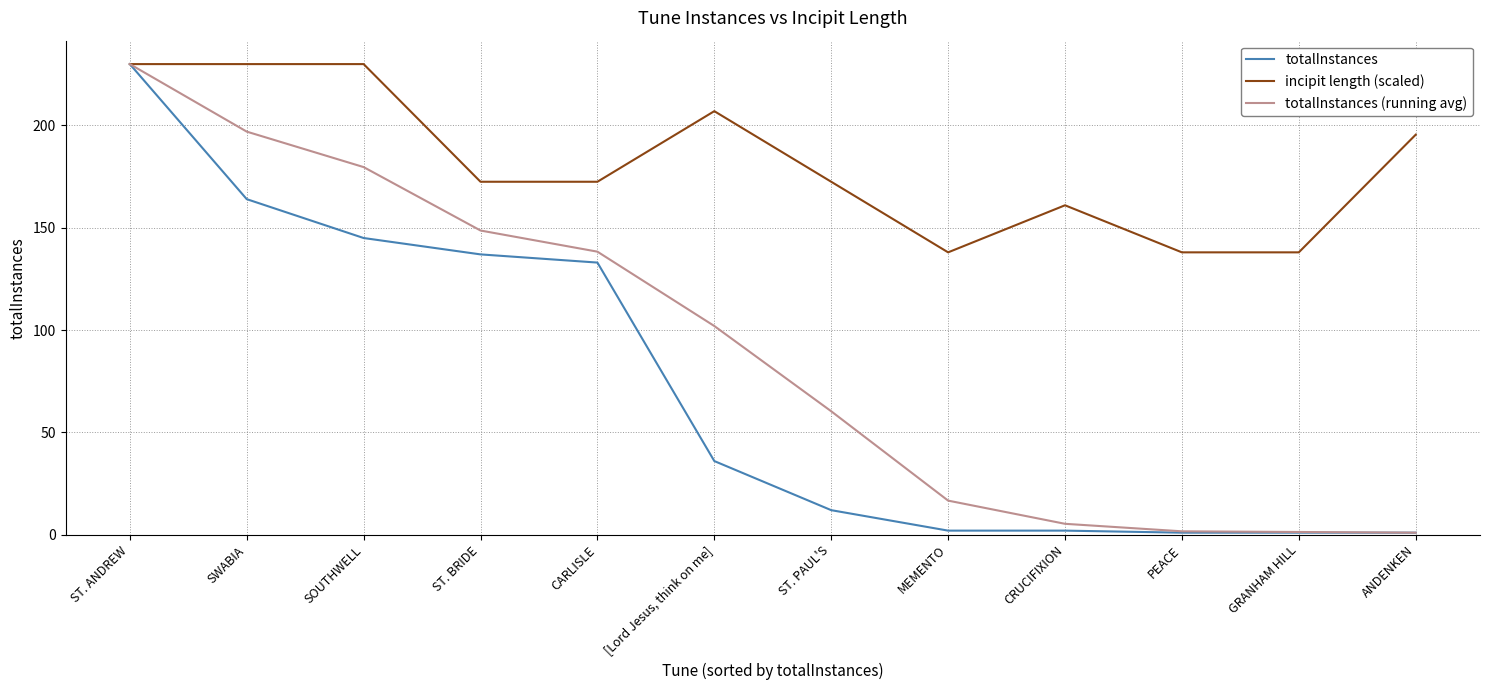

What is the maximum value for totalInstances (running avg)?

230.0